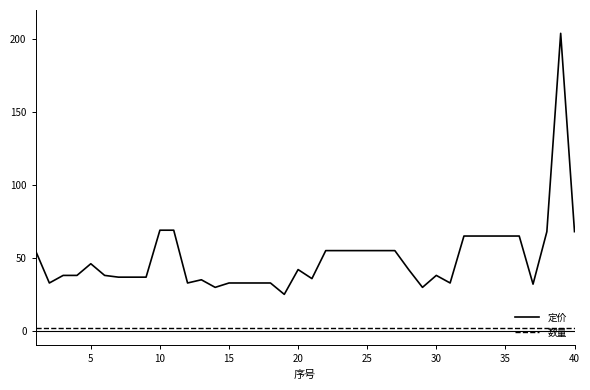

Which series has the largest total across all categories?

定价